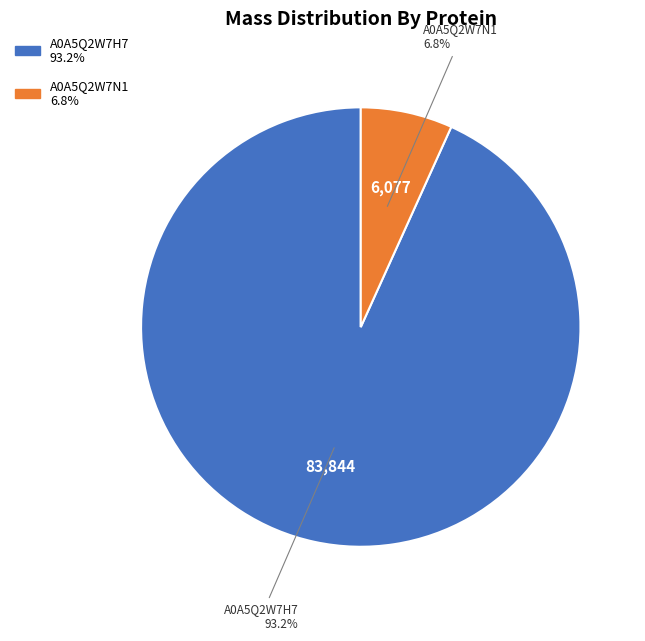

To the nearest percent, what is the difference between the largest and smallest slice percentages?

86%